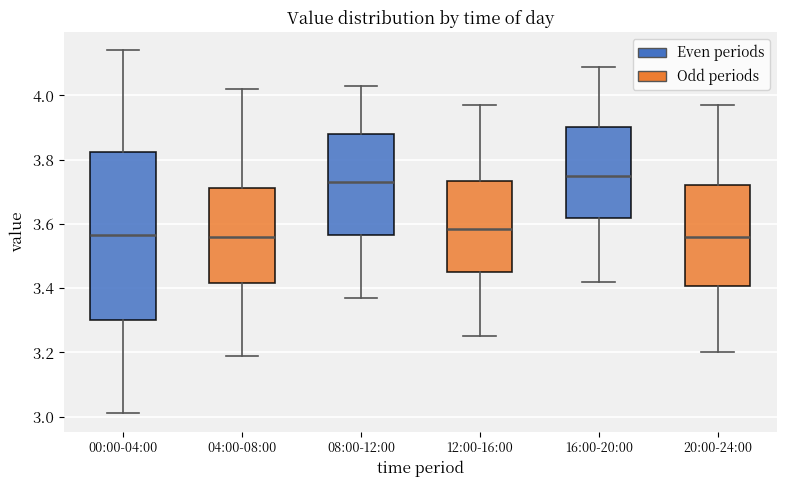

Where is the upper edge of the box for 00:00-04:00 on the y-axis? The values are not printed on the chart, so give them approximately, as read against the axis.

3.82